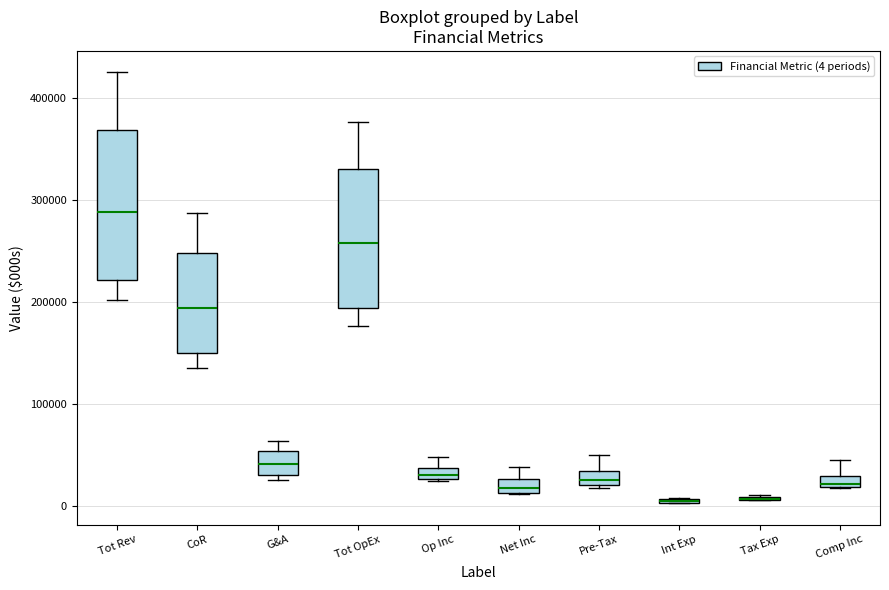

Where is the upper edge of the box for G&A on the y-axis? The values are not printed on the chart, so give them approximately, as read against the axis.

50000